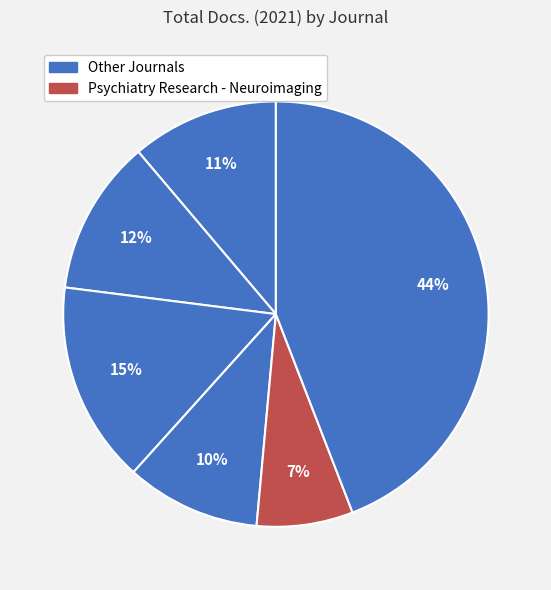

Rank the categories by value from lowest to highest.

Psychiatry Research - Neuroimaging, Neuroscience Research, Ageing Research Reviews, Psychiatry Research, Clinical Neurophysiology, Neuroscience Letters